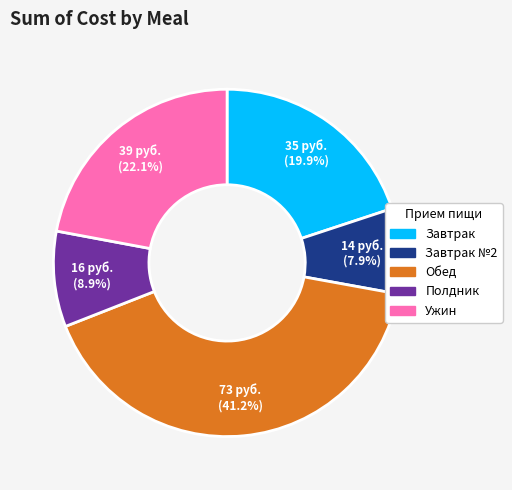

Is there any slice that represents more than half of the pie?

No